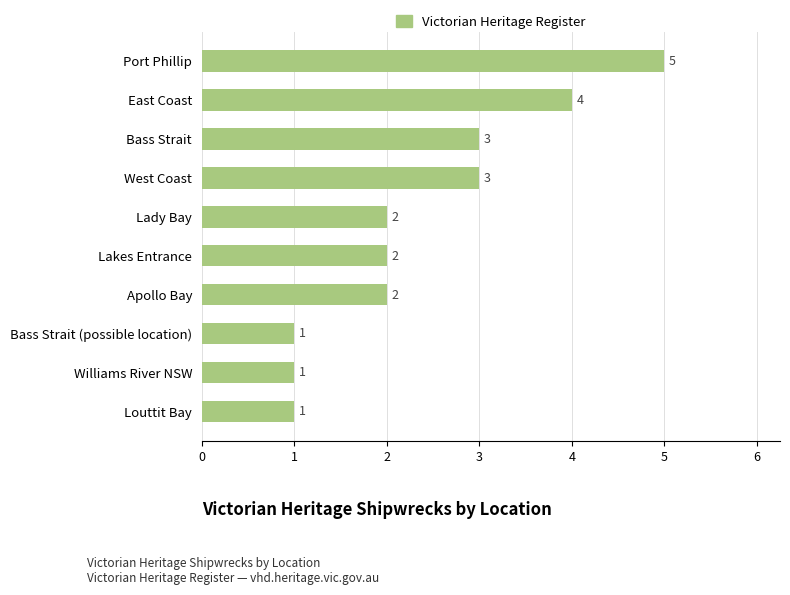

What is the difference between the maximum and minimum values?

4